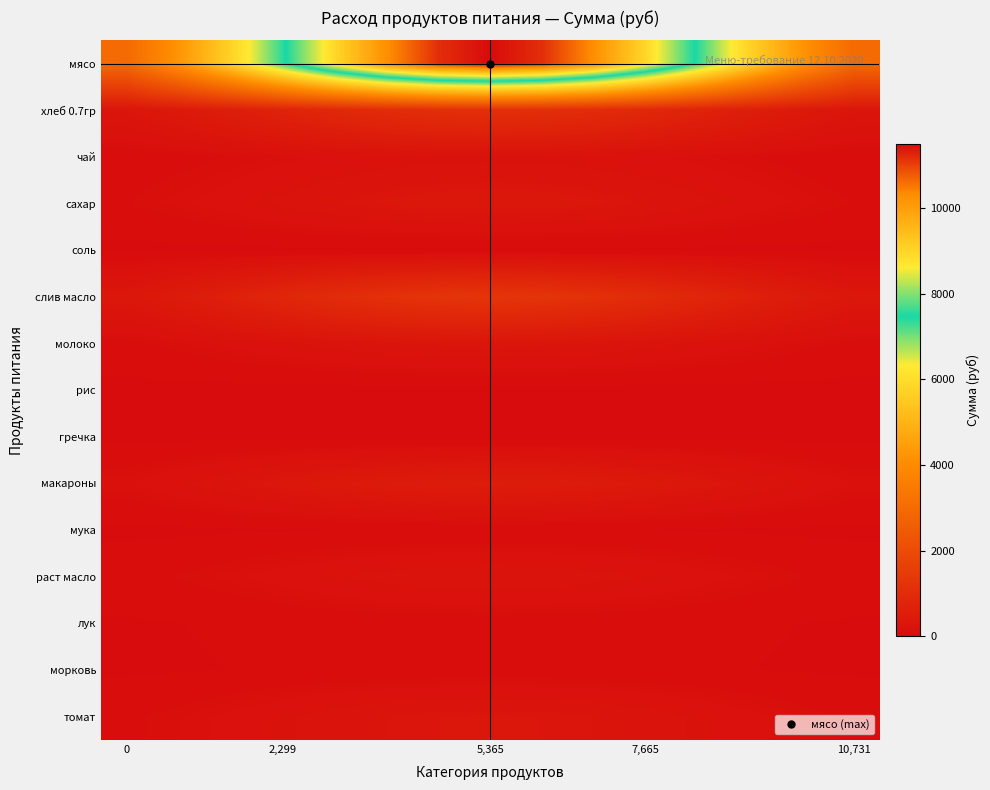

What is the greatest value displayed?

11497.5